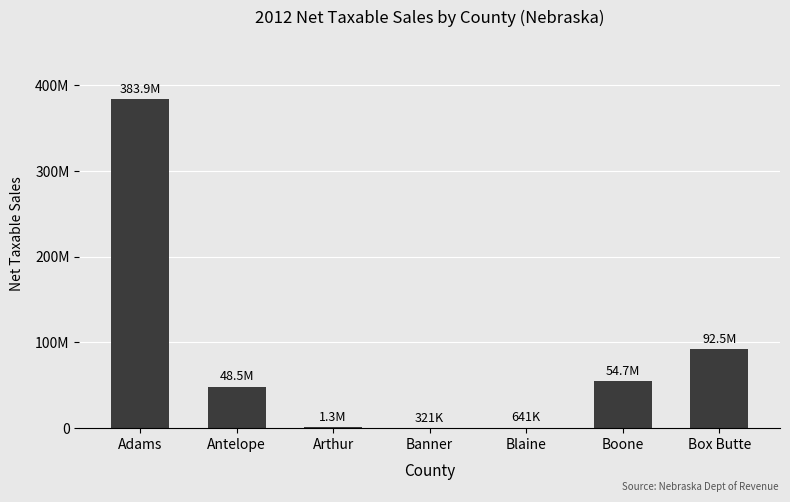

Are the bars horizontal?

No